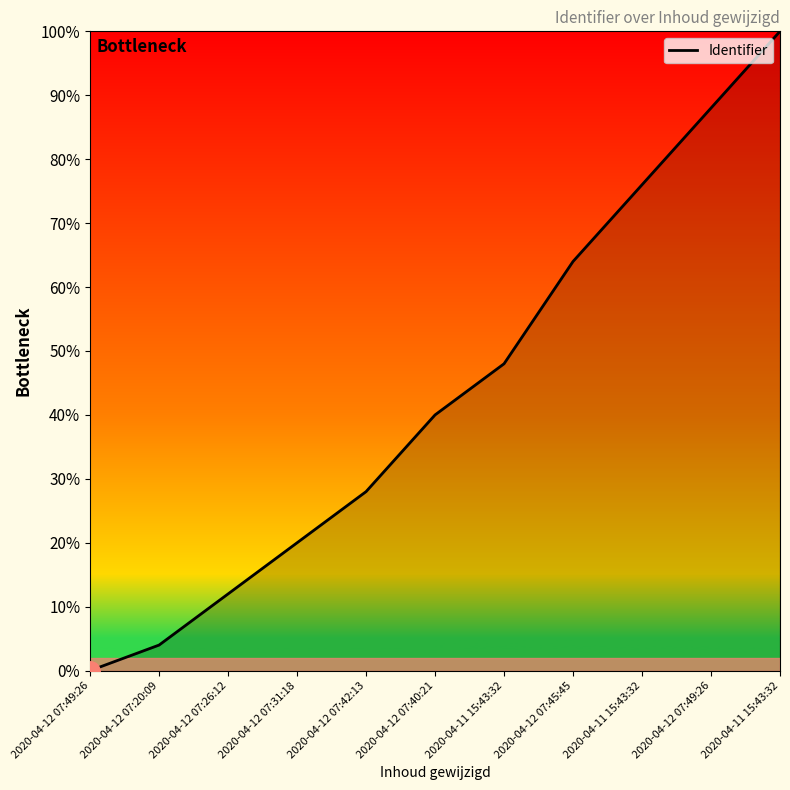

List the labels in order of value, largest first.

2020-04-11 15:43:32, 2020-04-12 07:49:26, 2020-04-11 15:43:32, 2020-04-12 07:45:45, 2020-04-11 15:43:32, 2020-04-12 07:40:21, 2020-04-12 07:42:13, 2020-04-12 07:31:18, 2020-04-12 07:26:12, 2020-04-12 07:20:09, 2020-04-12 07:49:26